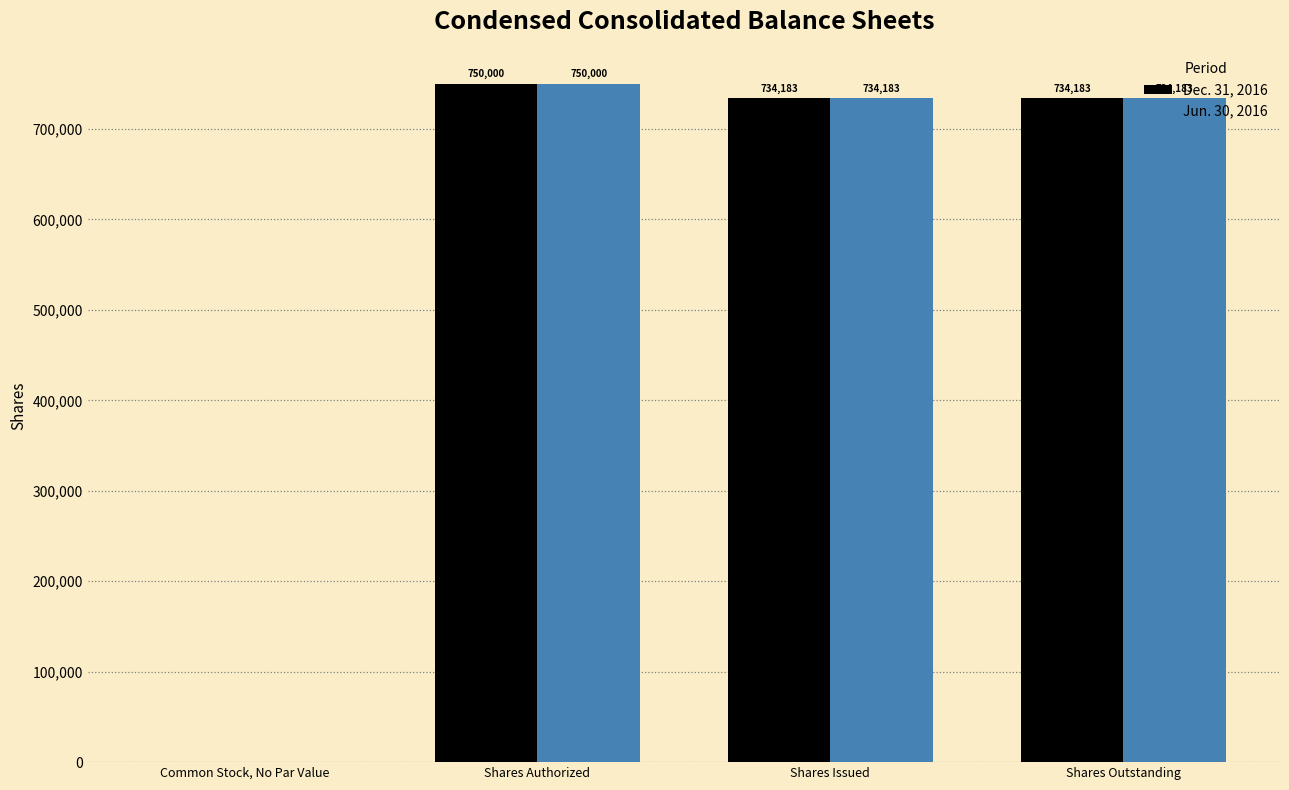

Is the value of Dec. 31, 2016 at Shares Issued greater than the value of Jun. 30, 2016 at Common Stock, No Par Value?

Yes